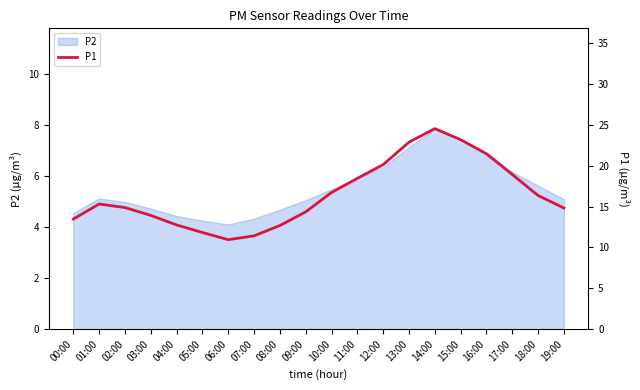

What is the difference between the maximum and minimum values?

13.6